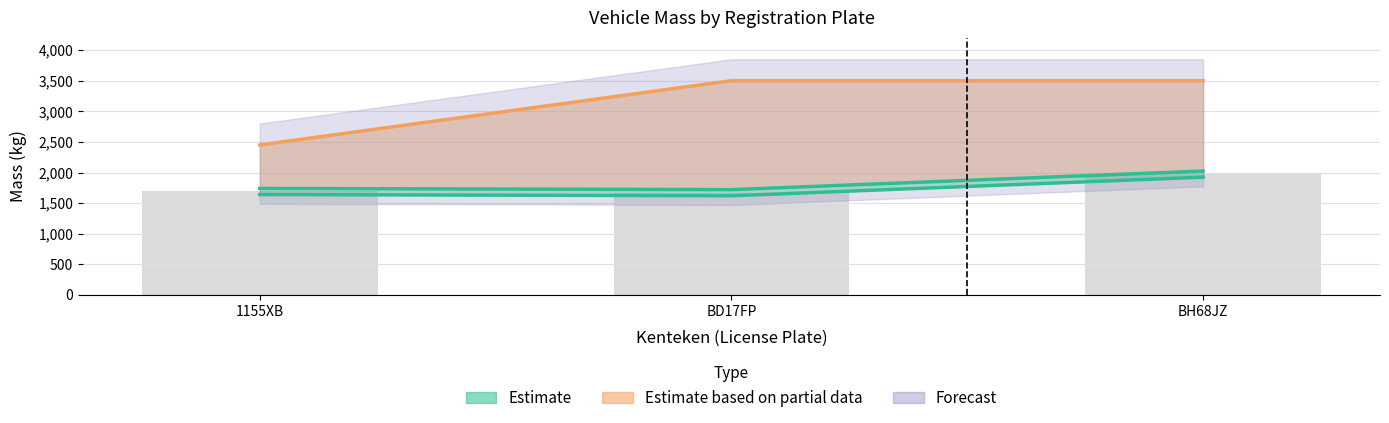

What value does the toegestane_maximum_massa_voertuig series have at BH68JZ?

3500